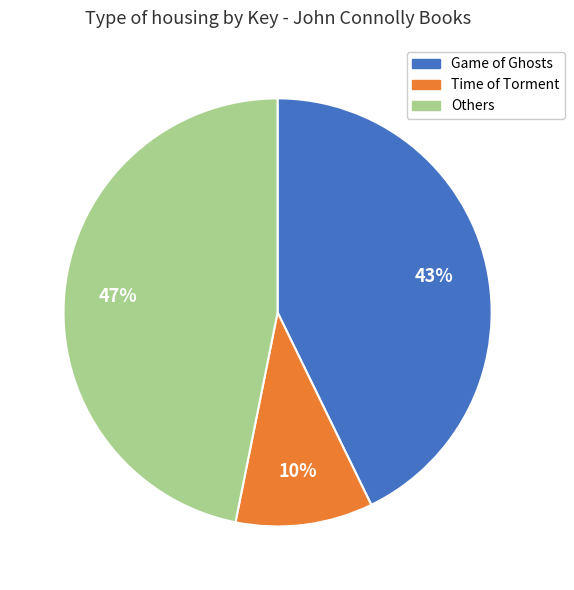

Between Game of Ghosts and Time of Torment, which is larger?

Game of Ghosts